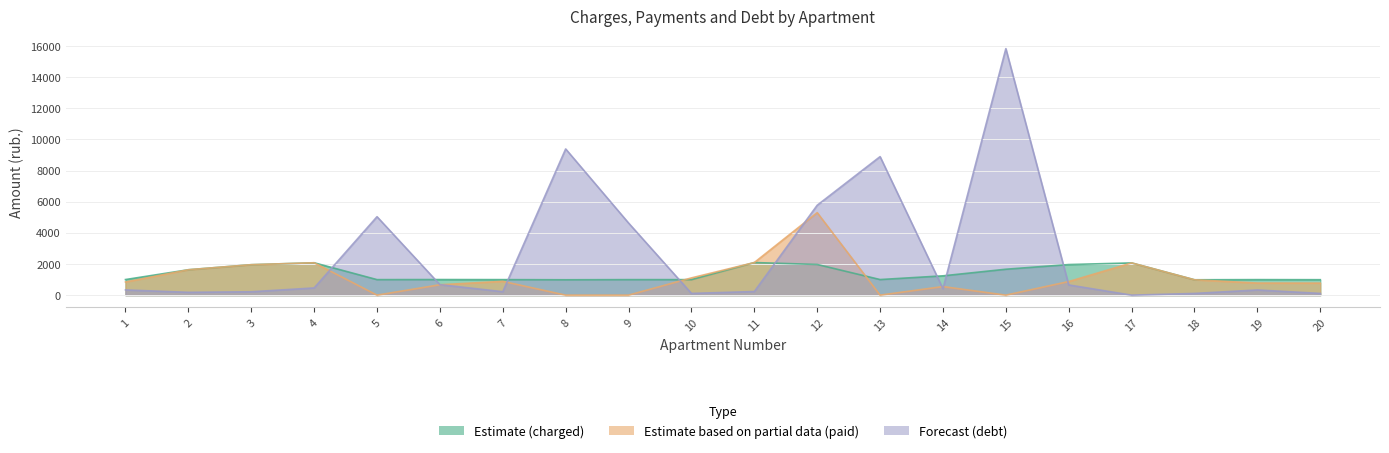

Where is Forecast (debt) nearest to the value 7916?

13